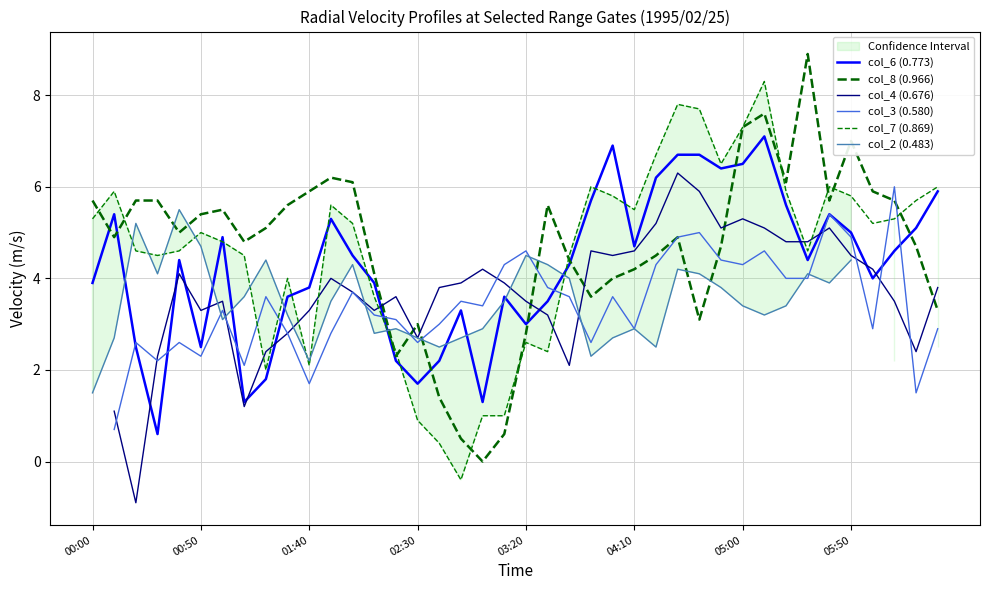

How many values in col_7 (0.869) are below zero?

1